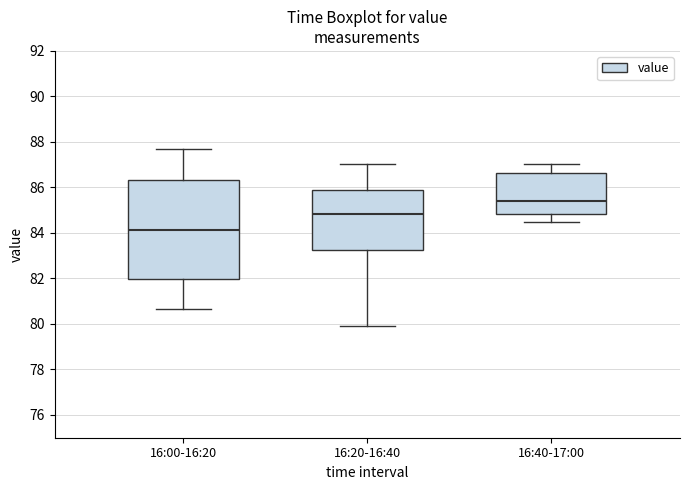

Which box has the lowest median line?

16:00-16:20